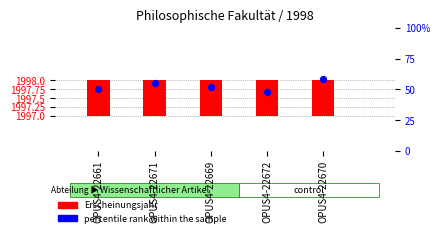

Which series has the widest spread of Y values?

percentile rank within the sample